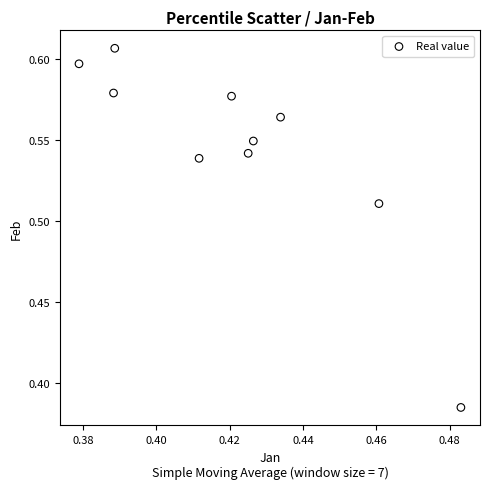

How many data points are displayed?

10